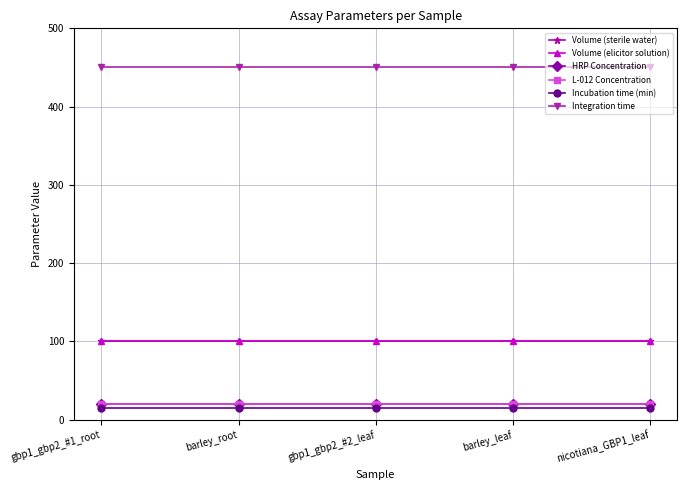

True or false: Volume (elicitor solution) and Incubation time (min) cross at least once.

False